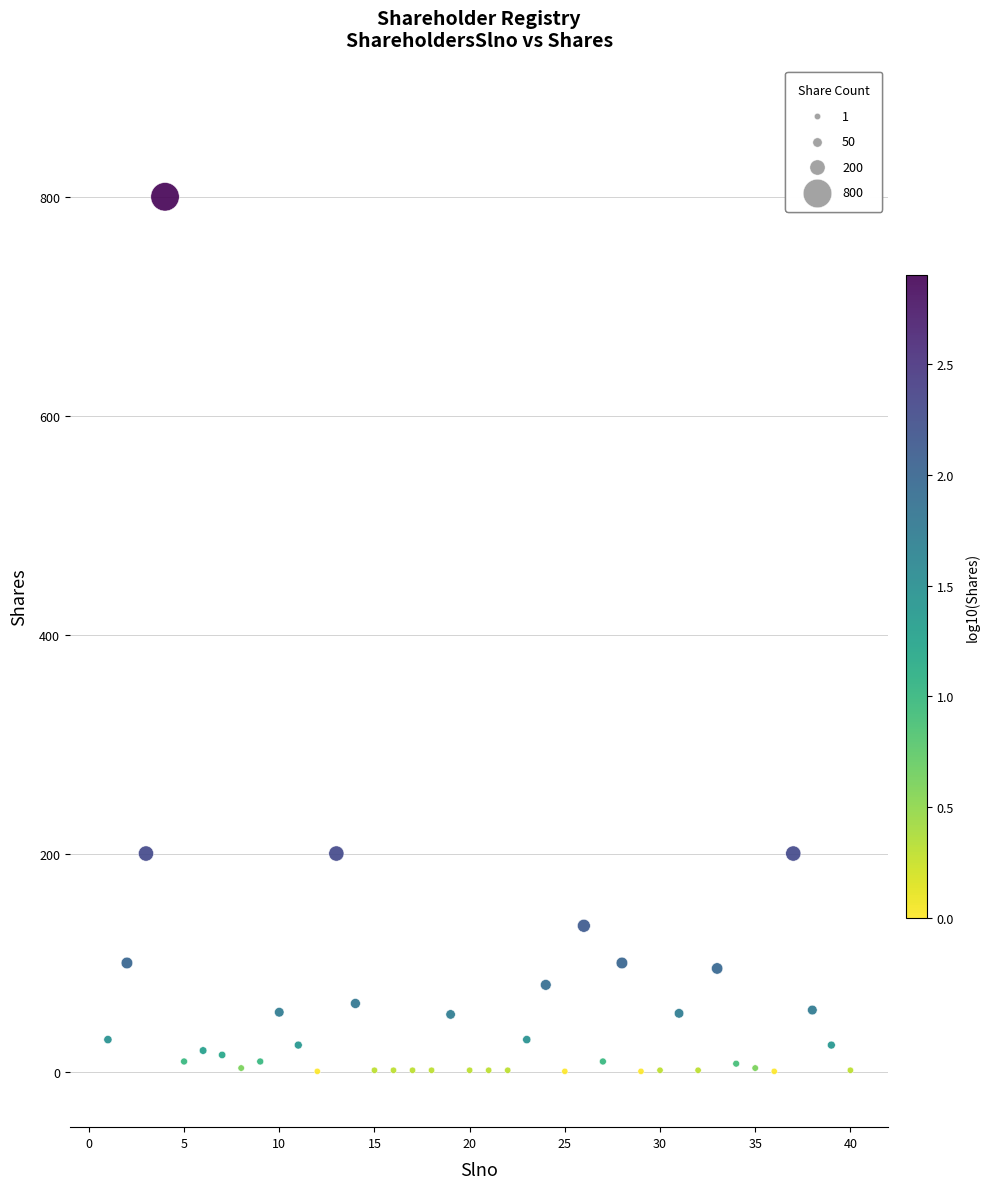

What is the range of Y values (max minus min)?

799